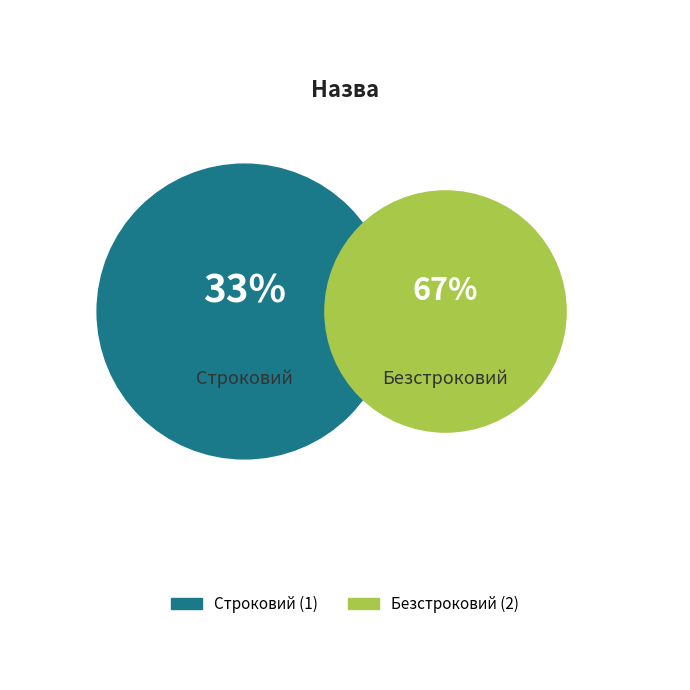

Is it true that Безстроковий is 78% of the pie?

False